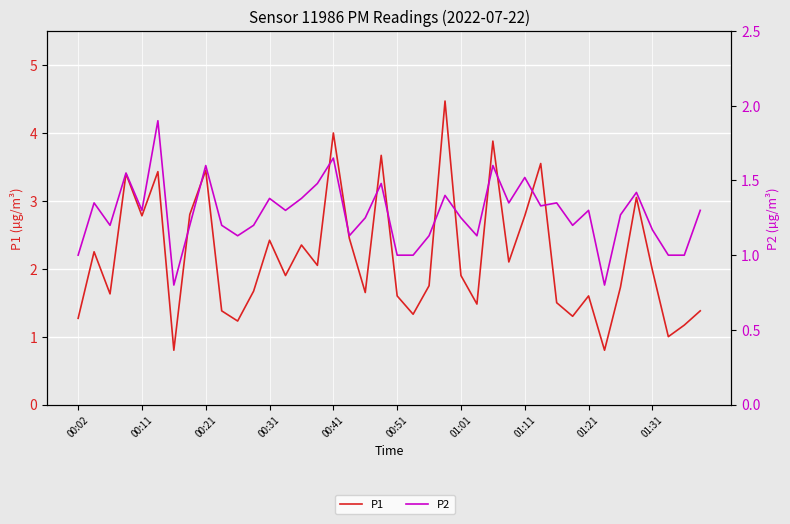

Is it true that P2 equals 1.3 at 29?

True